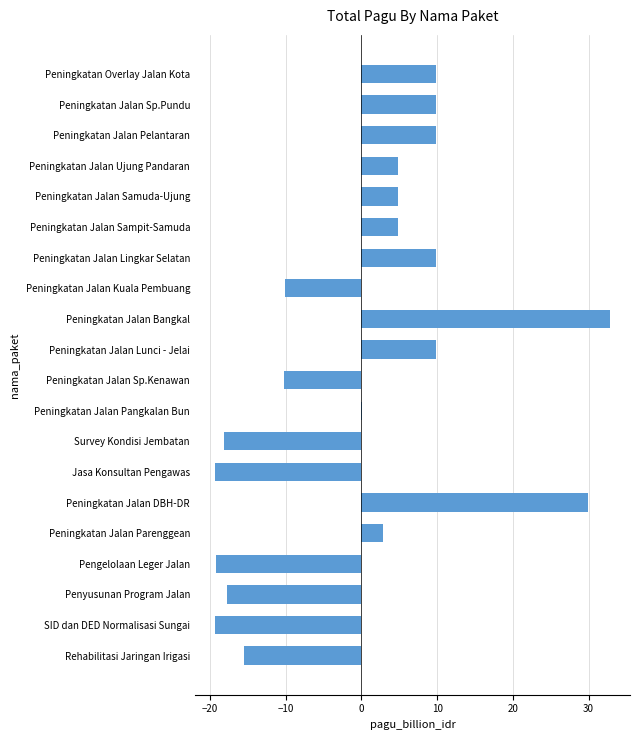

The value at Peningkatan Jalan Lunci - Jelai is 9.8. True or false?

True